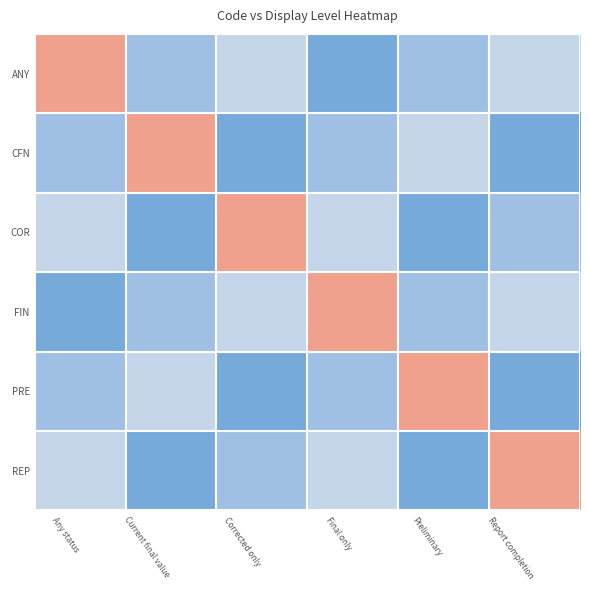

At which category is the sum across all series the highest?

Any status